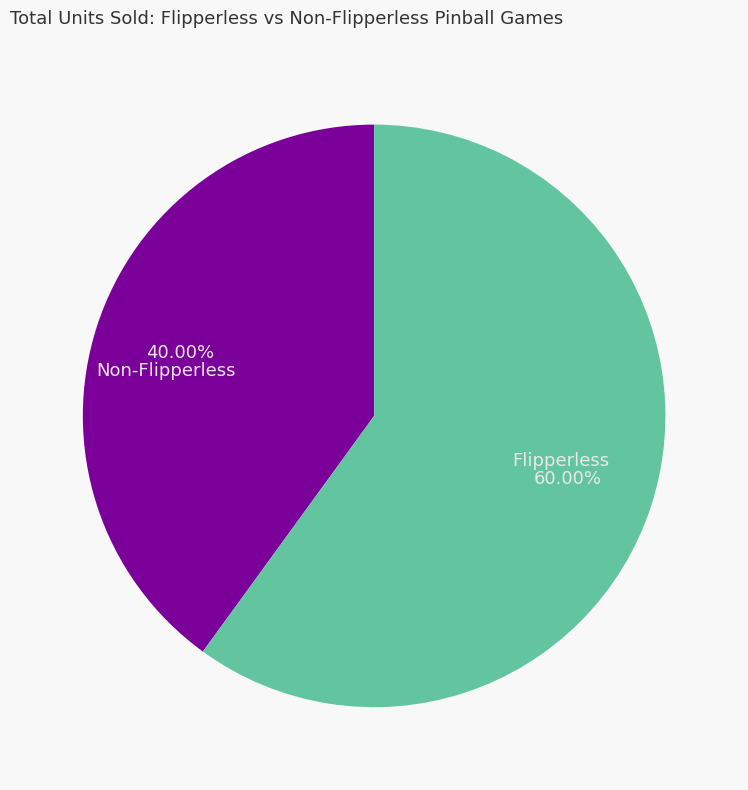

Is there a majority slice in this chart?

Yes